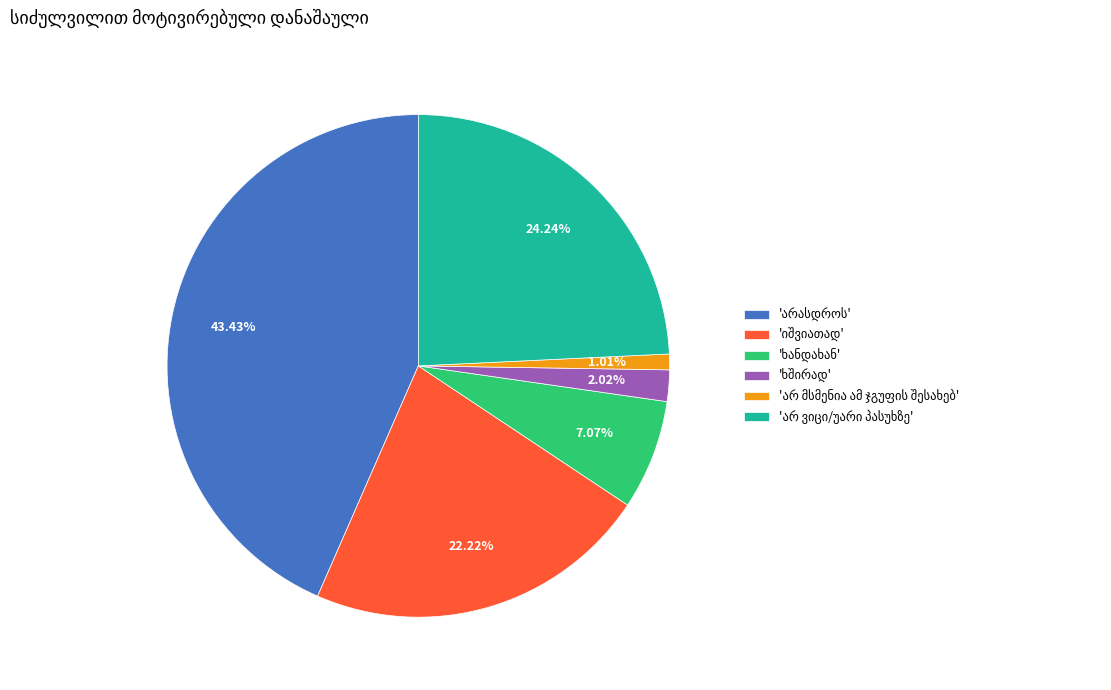

Is there a majority slice in this chart?

No